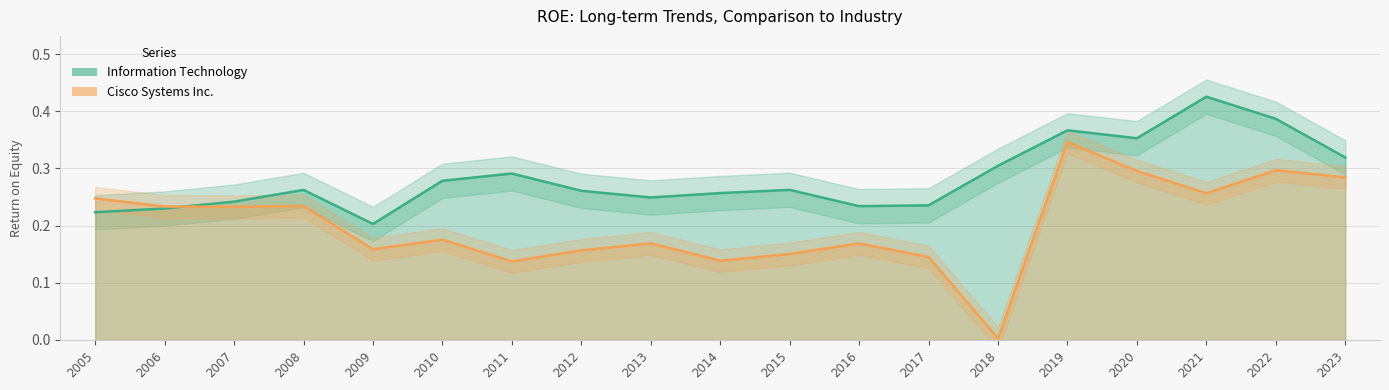

Count the number of data series in this chart.

2